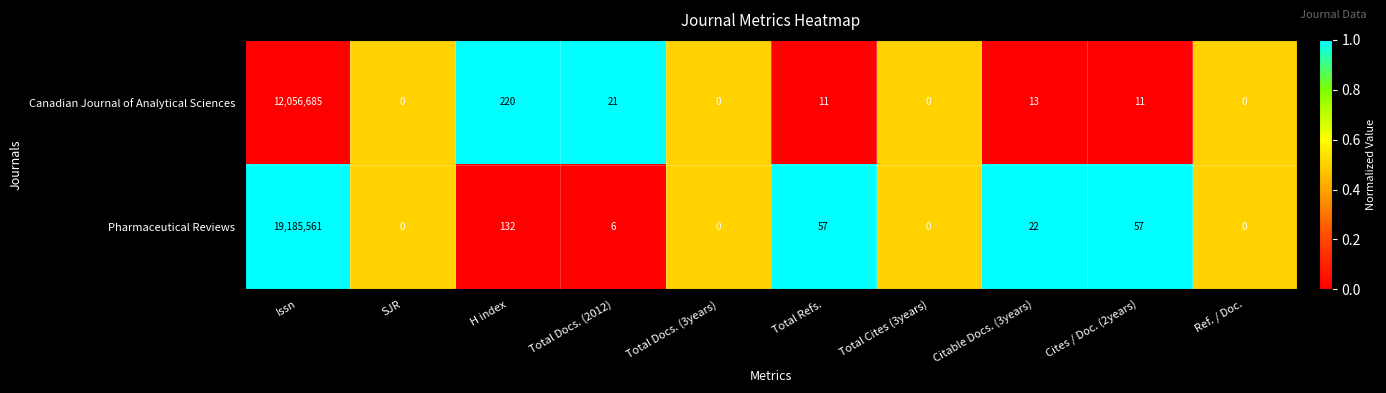

What is the difference between the maximum and minimum values in the Canadian Journal of Analytical Sciences series?

12056685